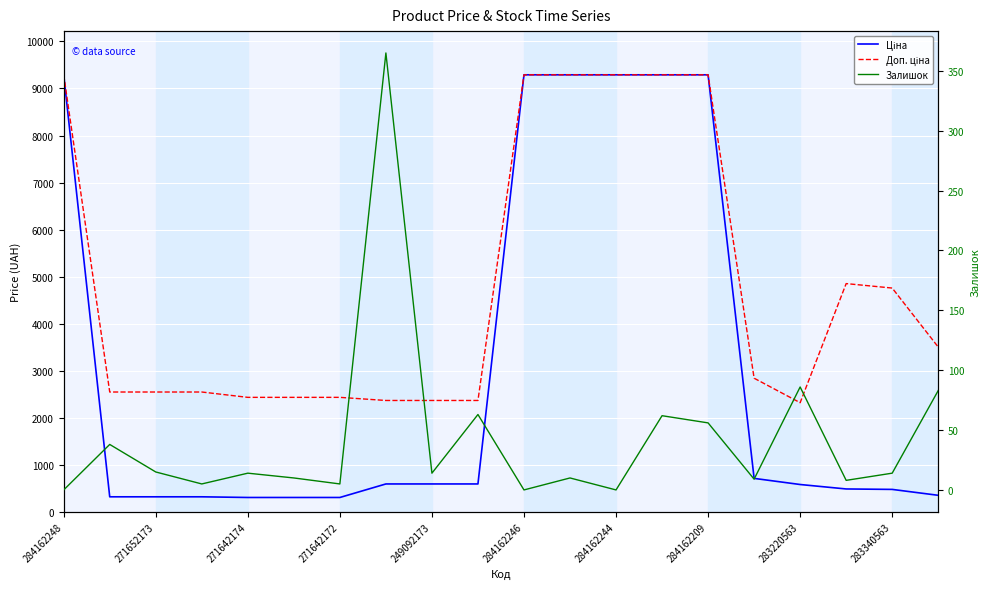

What position from the right is 284162209?

6